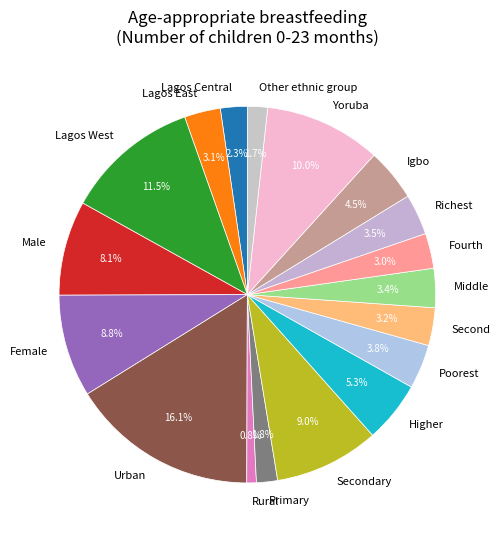

Combined, do Lagos West and Poorest account for over 50%?

No